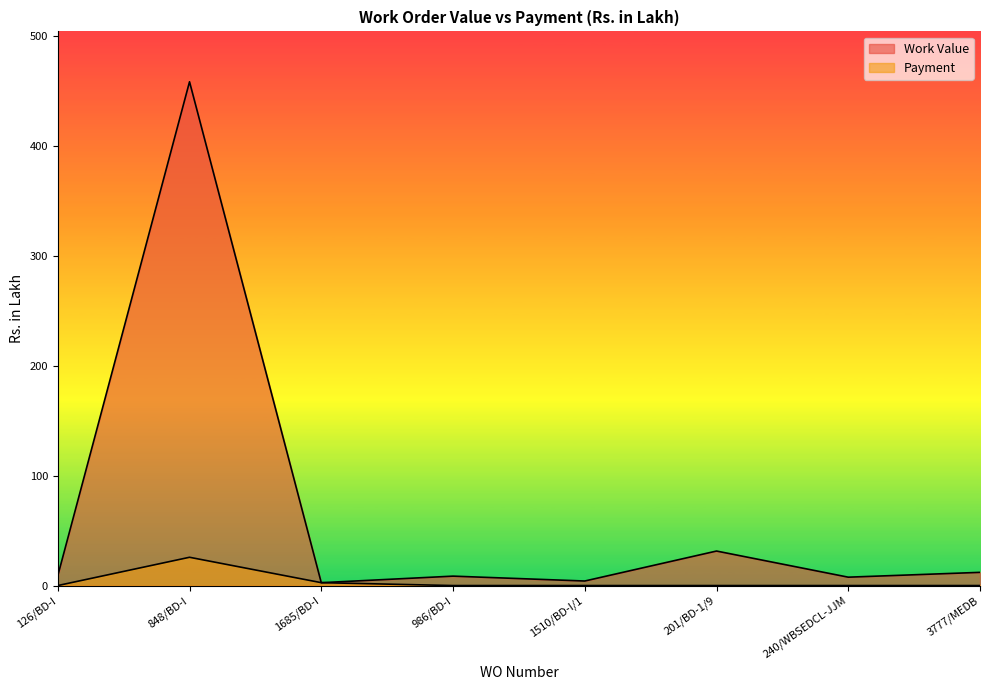

The Payment series shows 10.6 at 1510/BD-I/1. True or false?

False